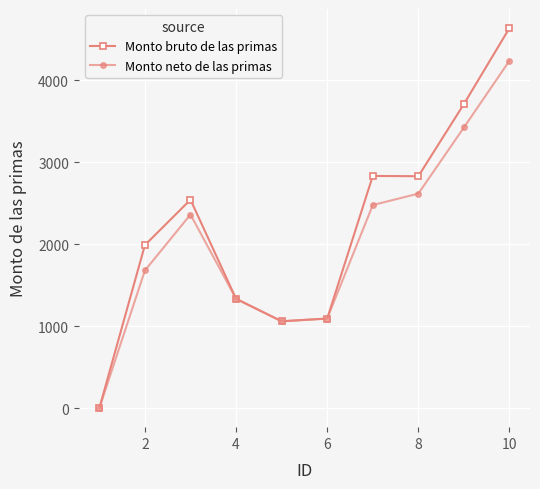

What is the value of the Monto bruto de las primas point at the 4th from the left?

1333.3